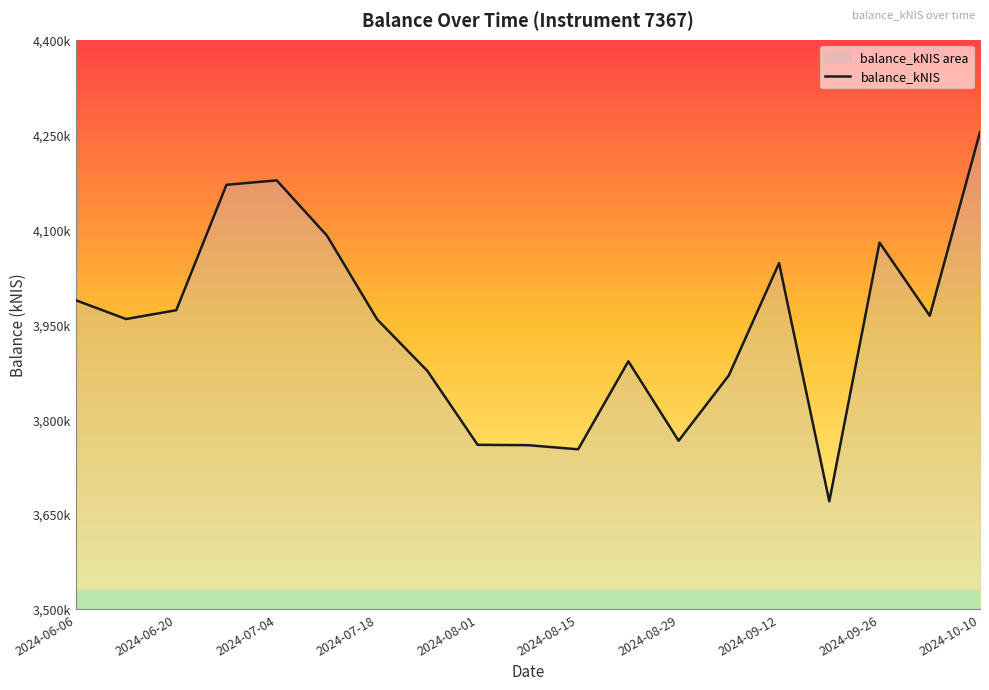

Does the chart have visible grid lines?

No